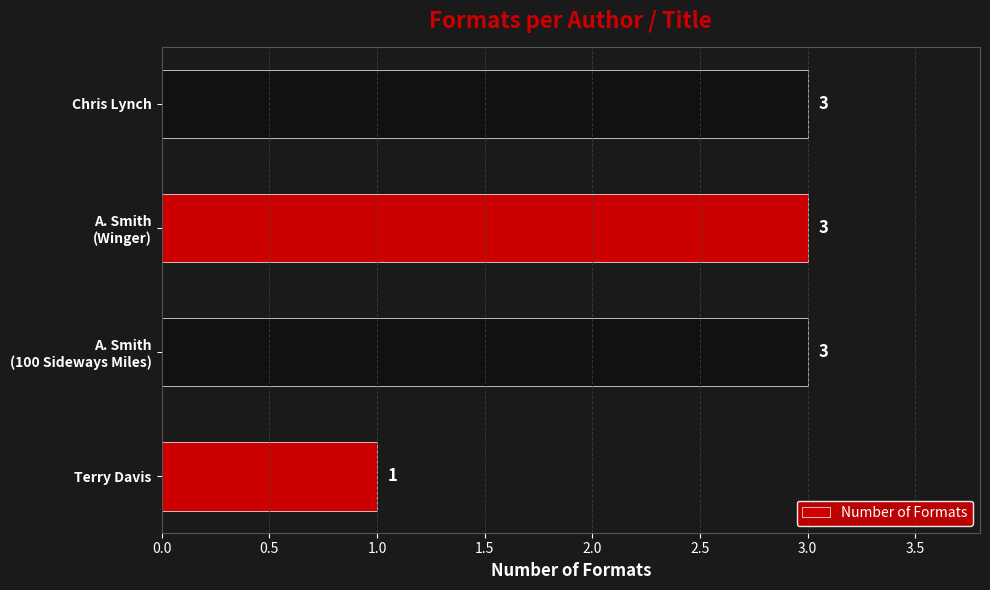

What is the sum of all values?

10